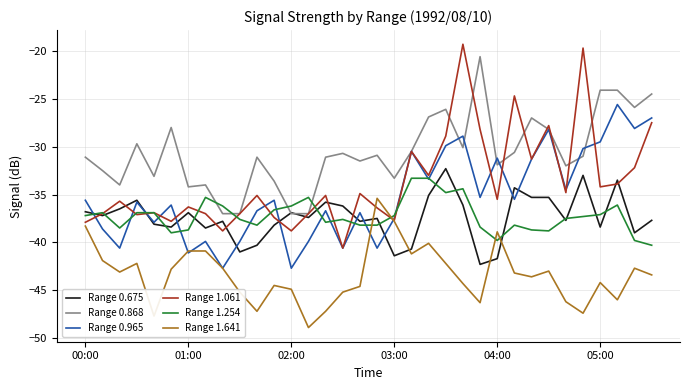

Which series has the largest range (max minus min)?

Range 1.061